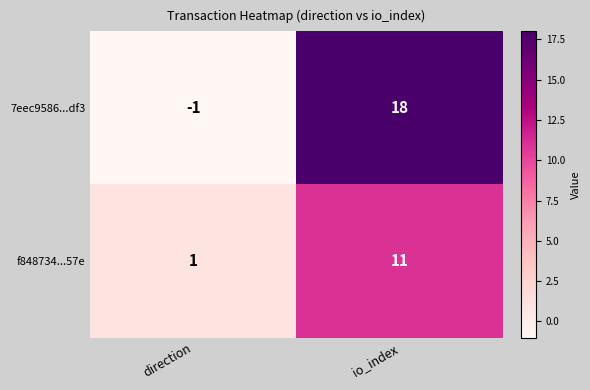

At which category is the sum across all series the highest?

io_index